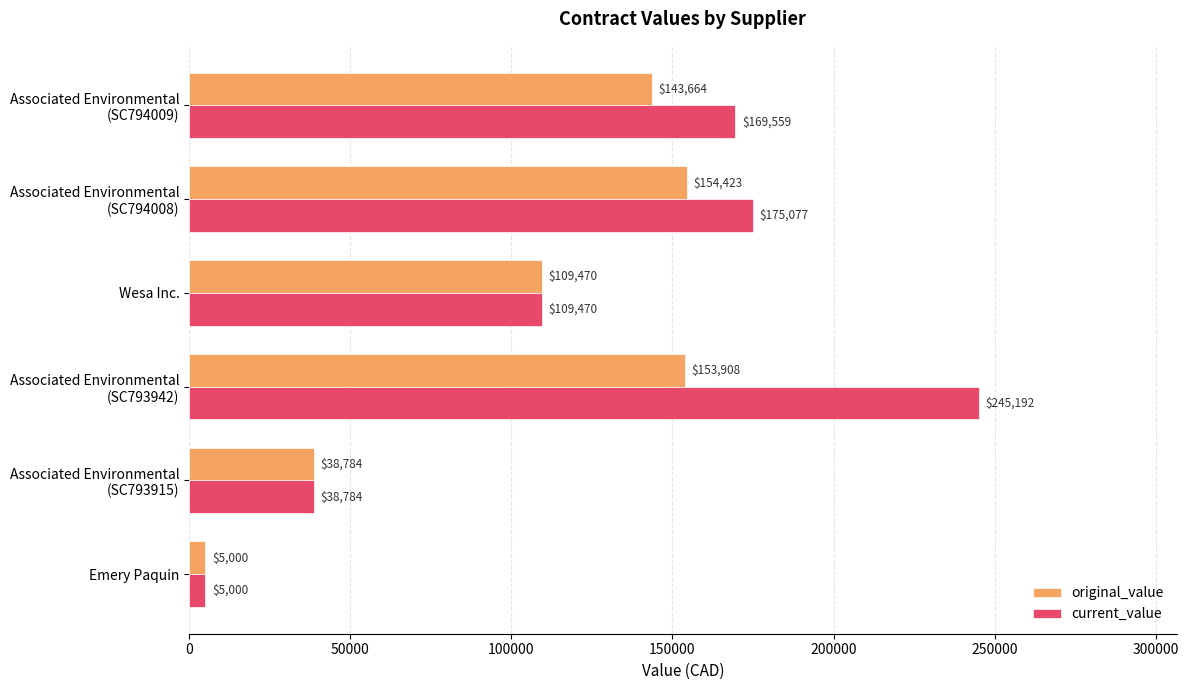

Which series has the largest range (max minus min)?

current_value